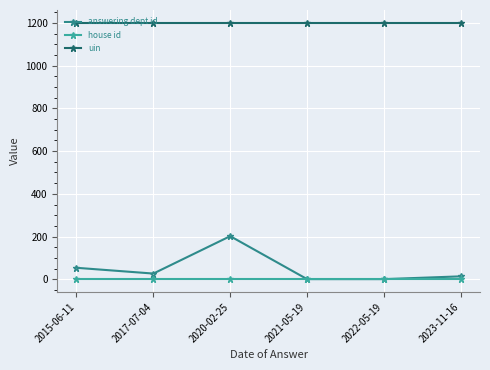

What is the sum of the house id values at 2015-06-11 and 2023-11-16?

2